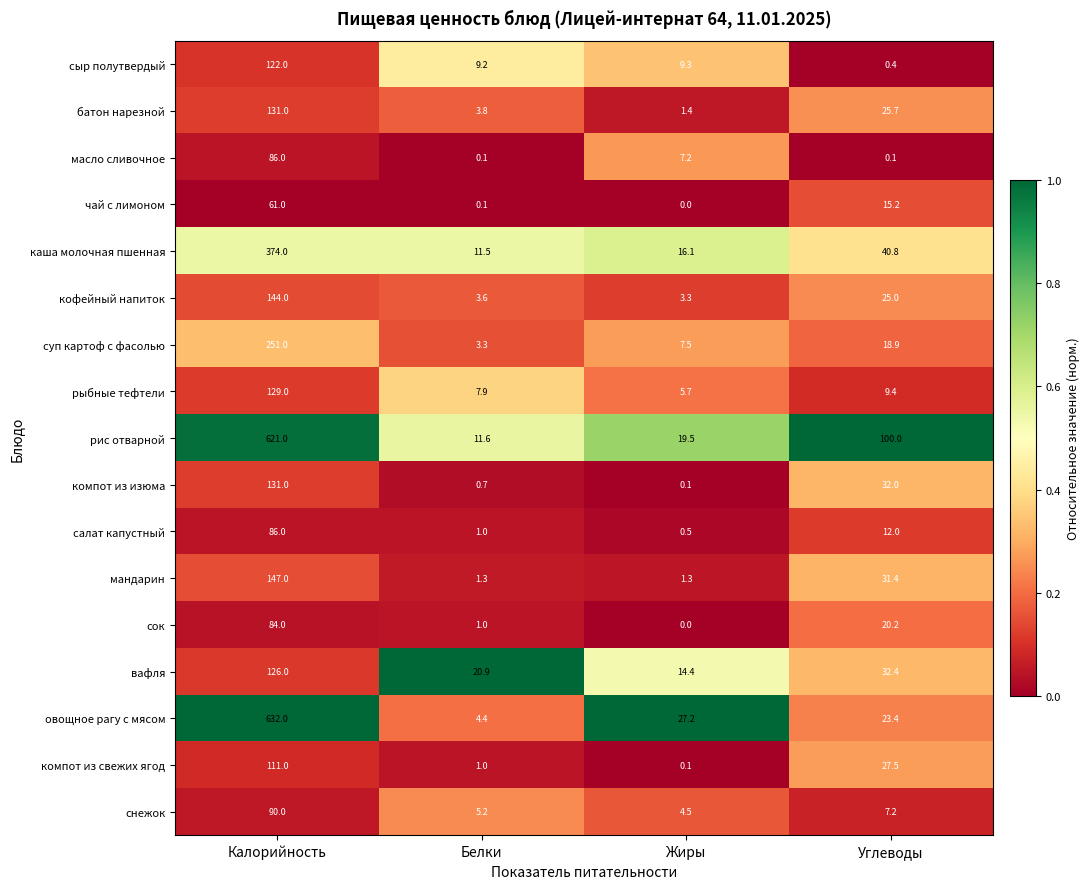

Count the number of categories in the chart.

4